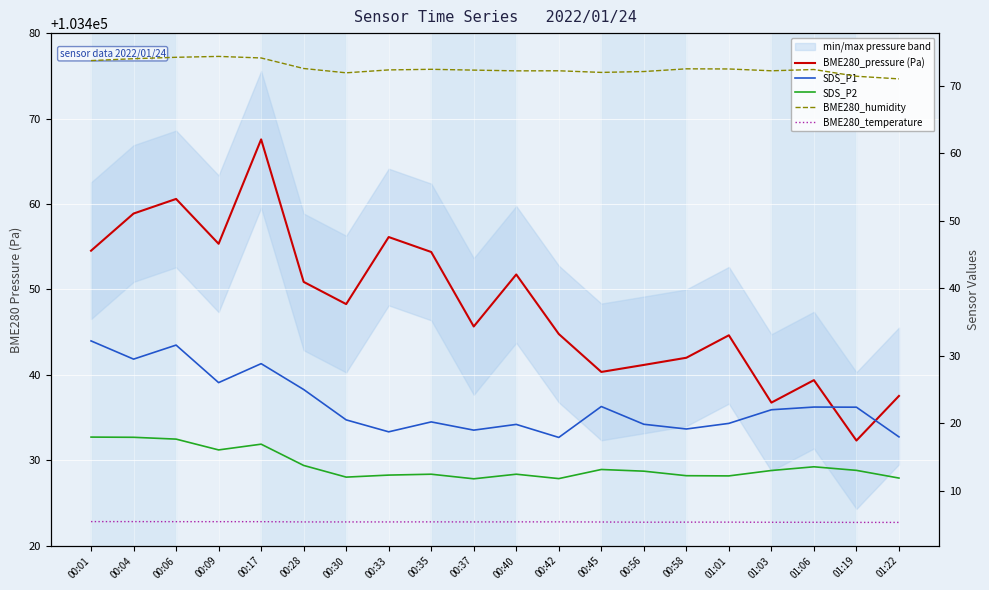

What is the average value of the BME280_humidity series?

72.6